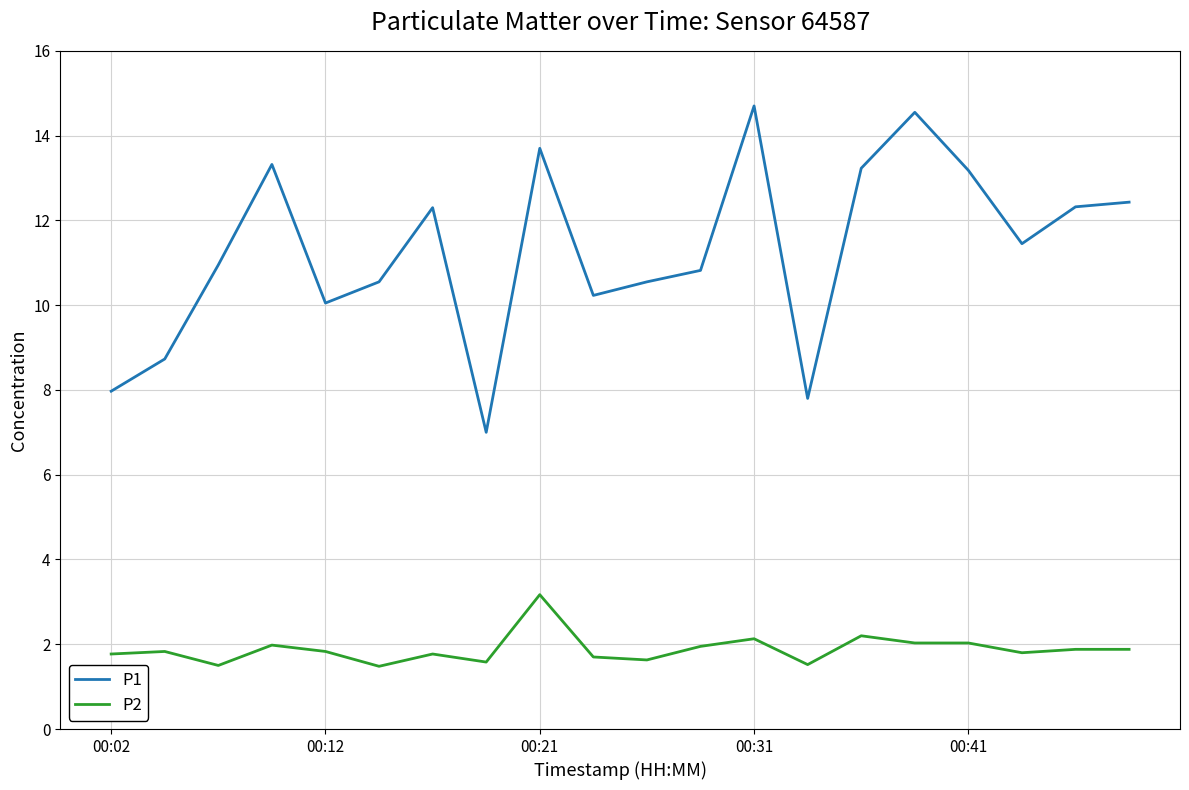

True or false: P1 and P2 intersect in this chart.

False